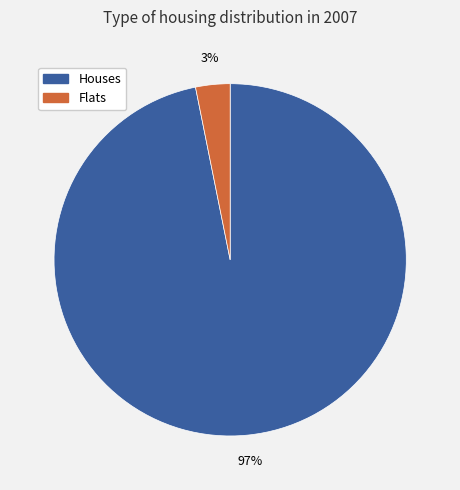

Is there any slice that represents more than half of the pie?

Yes